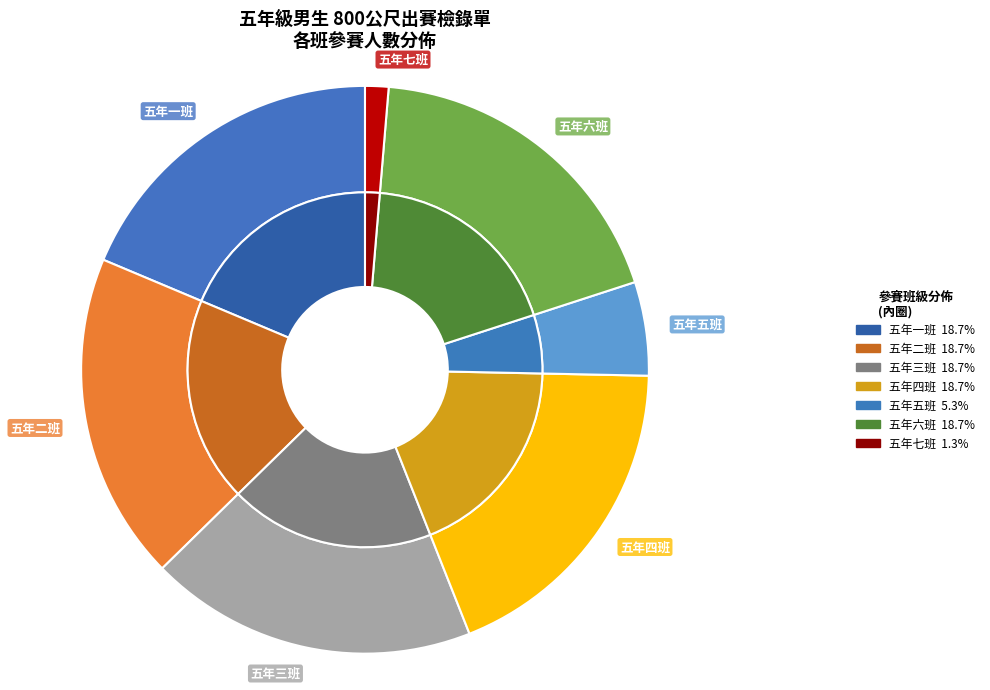

To the nearest percent, what percentage of the pie is 五年七班?

1%